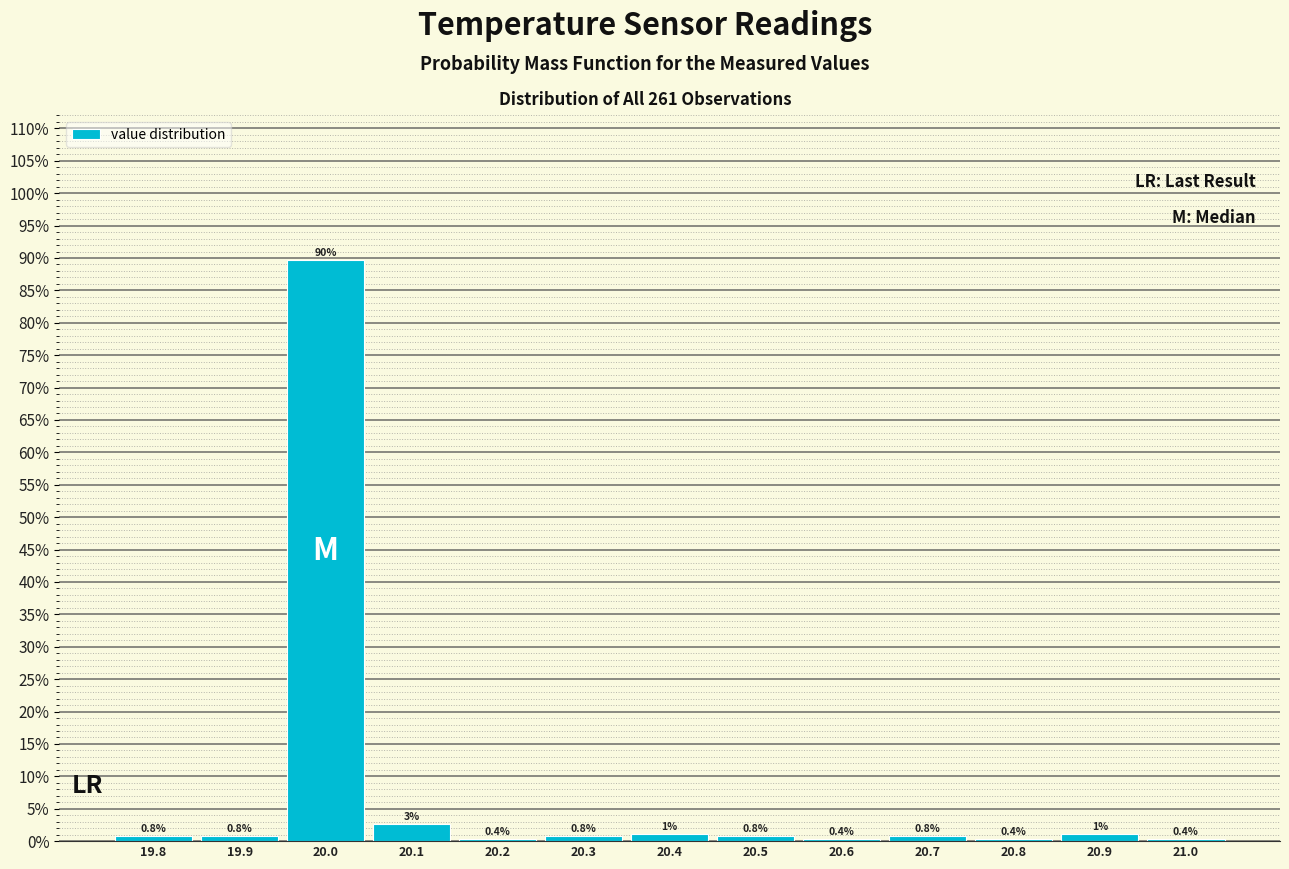

Which range on the x-axis has the tallest bar?

19.95 to 20.05